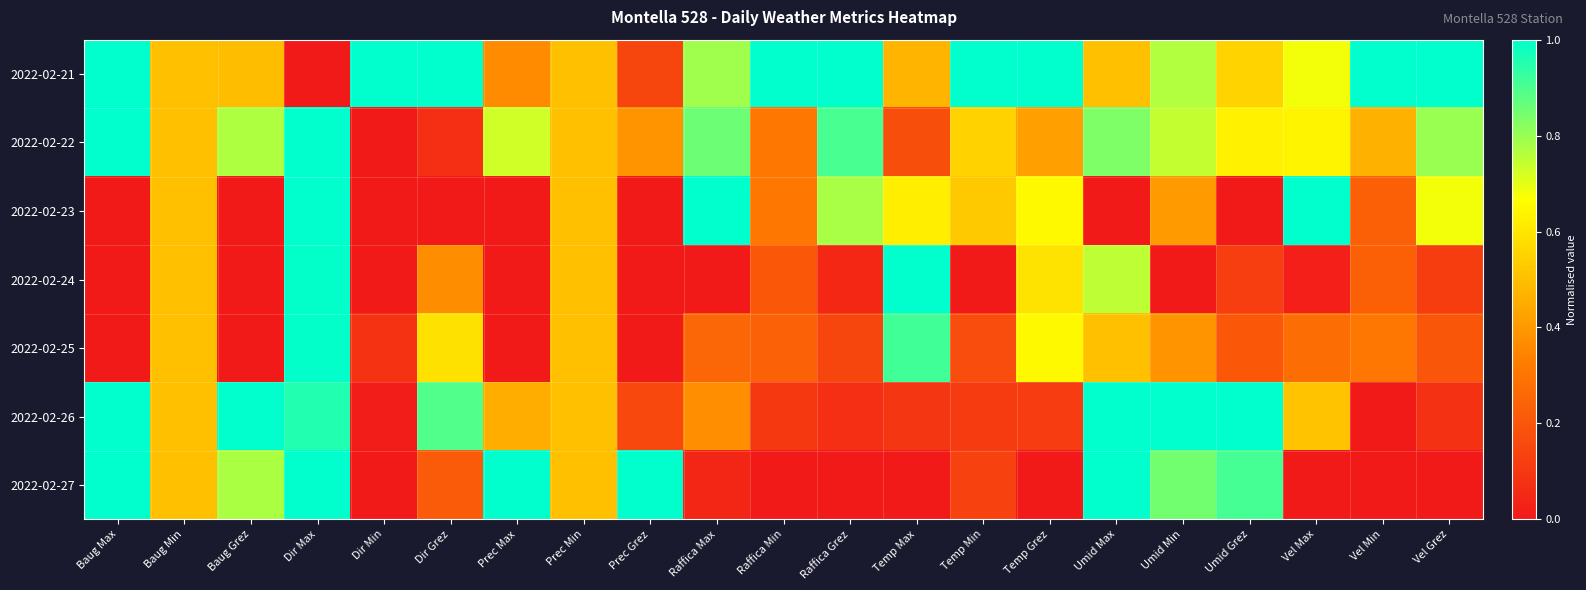

At how many categories does at least one series exceed 0?

21